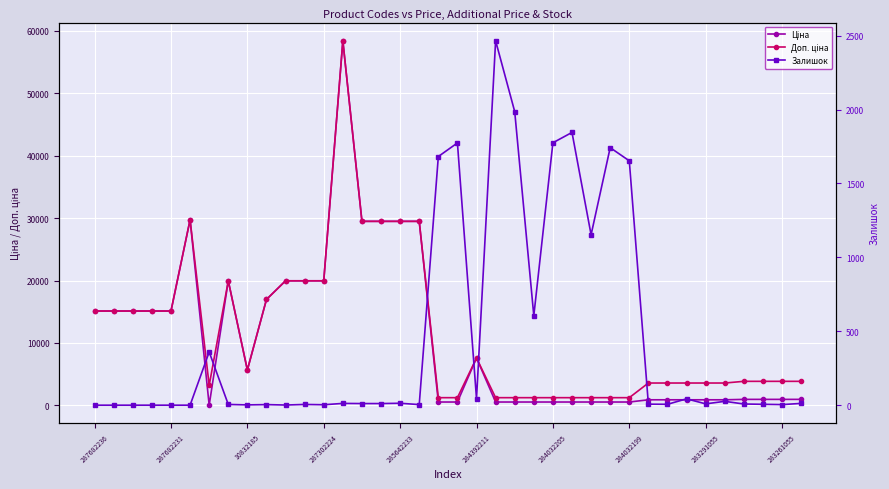

What is the total value across all series at 284392211?

15236.1